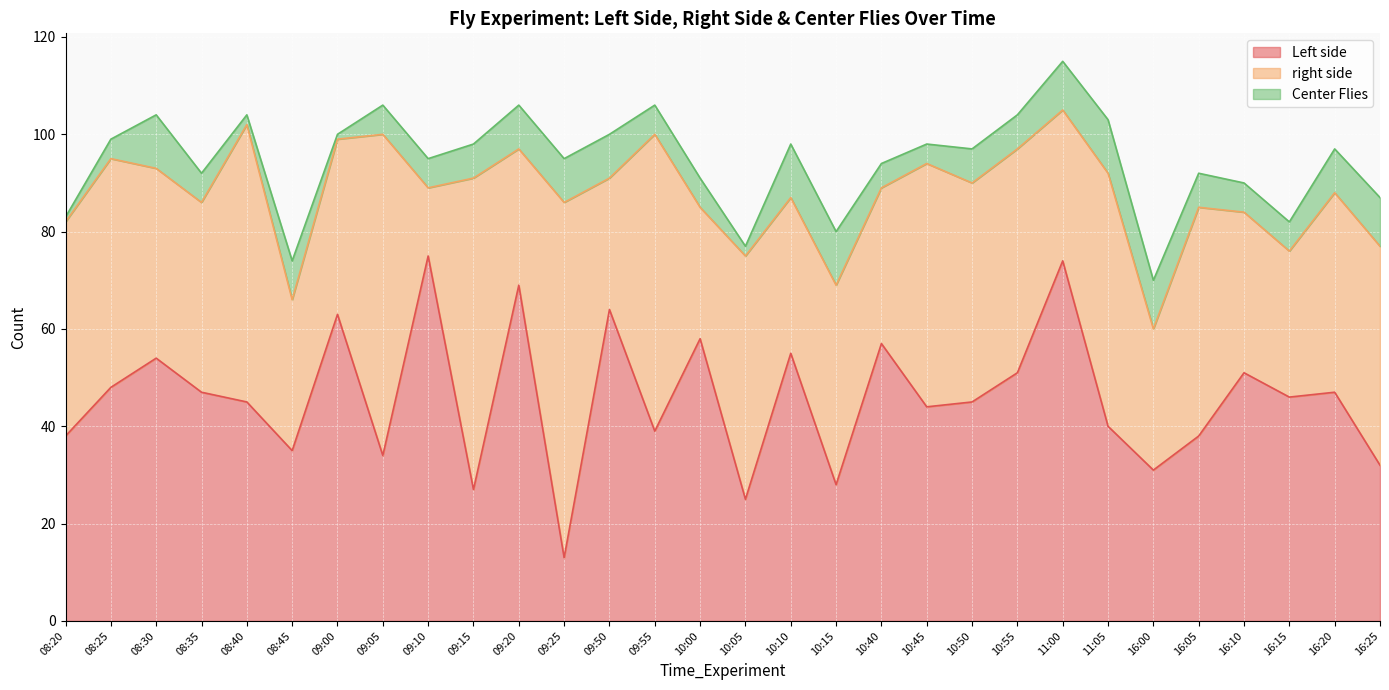

How many data points in right side are above 41?

14